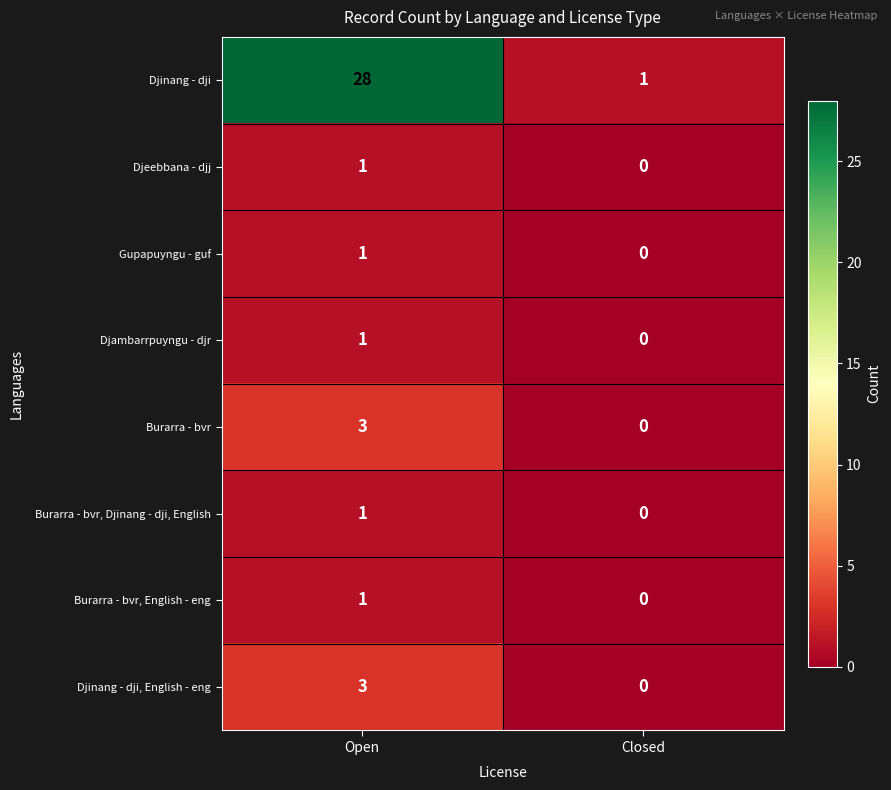

How many series are shown in this chart?

8